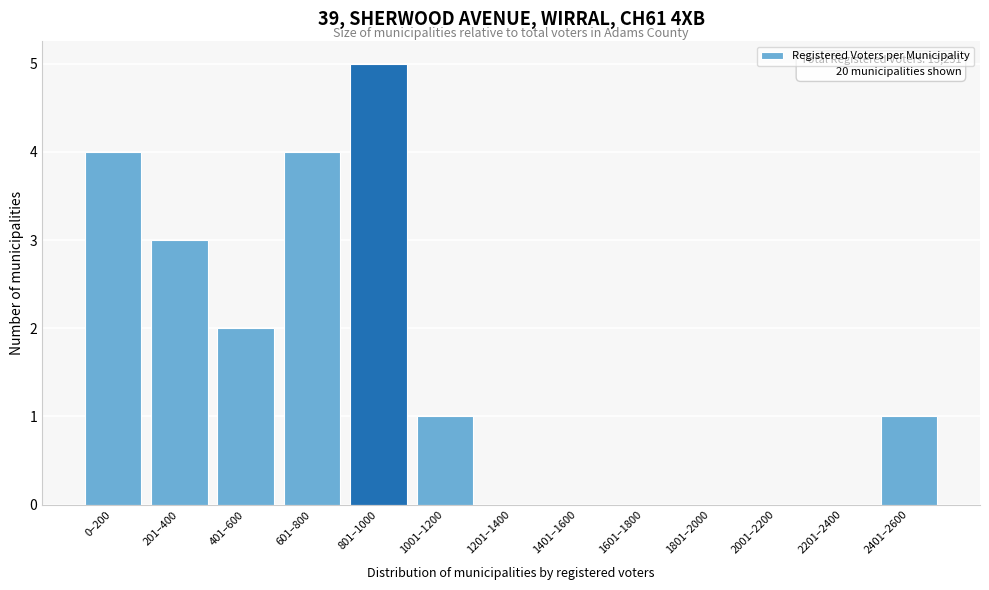

Reading left to right, list all the values displayed in this chart.

0–200=4	201–400=3	401–600=2	601–800=4	801–1000=5	1001–1200=1	1201–1400=0	1401–1600=0	1601–1800=0	1801–2000=0	2001–2200=0	2201–2400=0	2401–2600=1